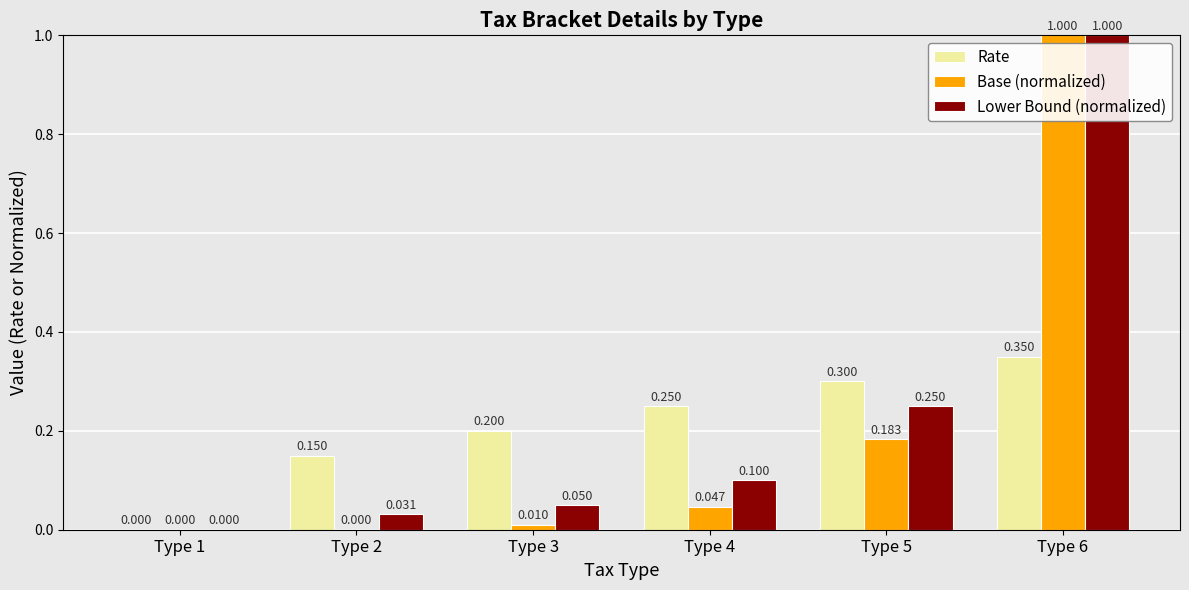

How many values in the Base (normalized) series exceed 0?

4